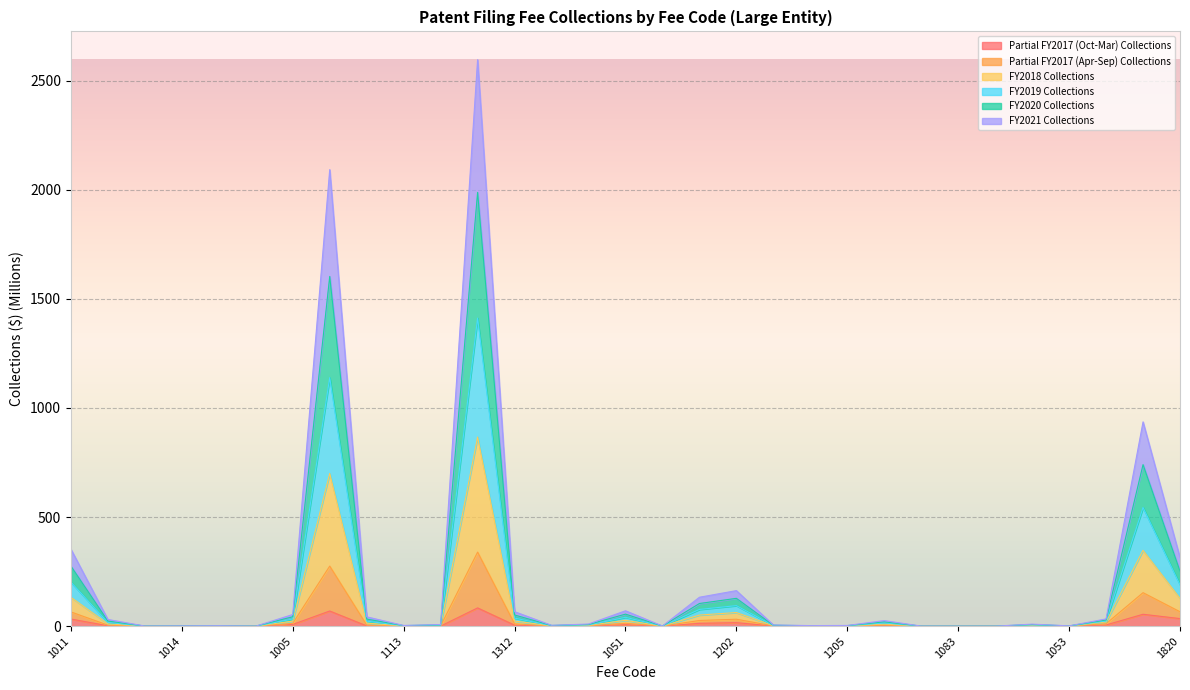

How many data points does each series have?

31